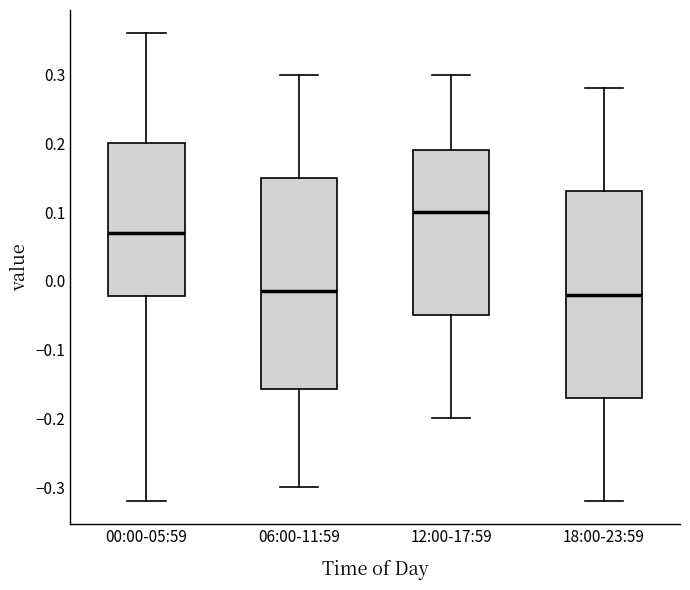

Reading left to right, transcribe this box plot: for each box, give where its median line is, the range the box spans, and where its two whiskers end, as read against the y-axis. The values are not printed on the chart, so give them approximately, as read against the axis.

00:00-05:59: median 0.07, box -0.02 to 0.20, whiskers -0.32 to 0.36
06:00-11:59: median -0.01, box -0.16 to 0.15, whiskers -0.30 to 0.30
12:00-17:59: median 0.10, box -0.05 to 0.19, whiskers -0.20 to 0.30
18:00-23:59: median -0.02, box -0.17 to 0.13, whiskers -0.32 to 0.28